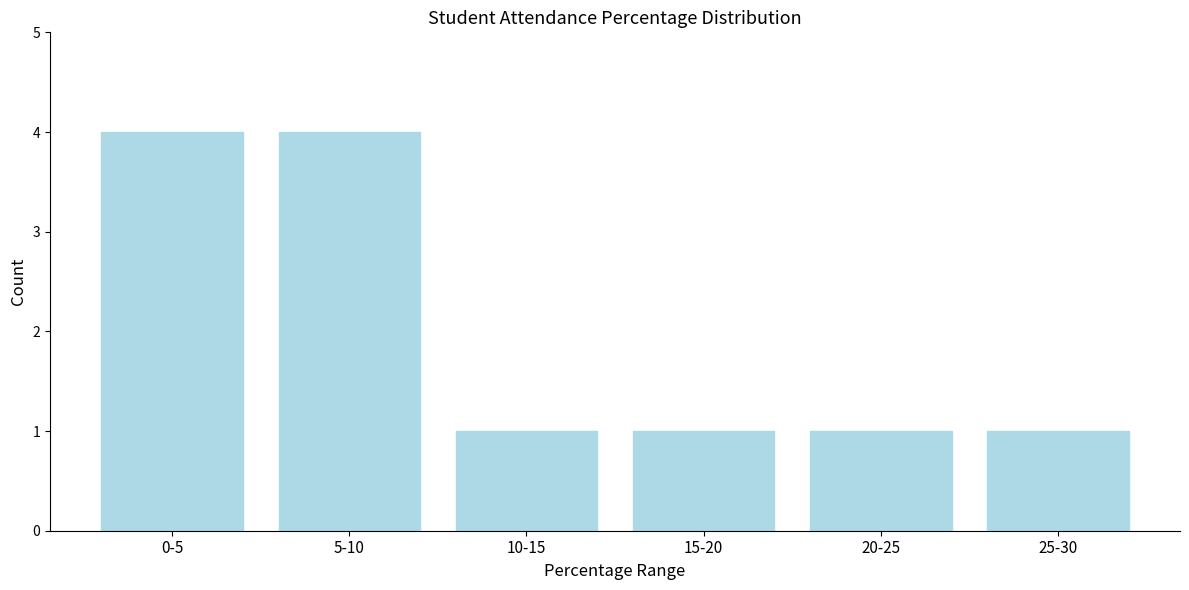

Reading left to right, extract all data points from this chart.

4	4	1	1	1	1